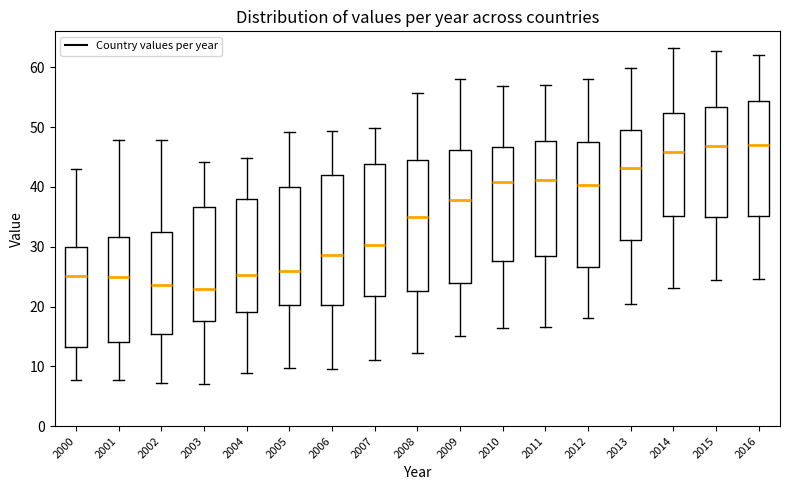

Where is the lower edge of the box at x = 2005 on the y-axis? The values are not printed on the chart, so give them approximately, as read against the axis.

20